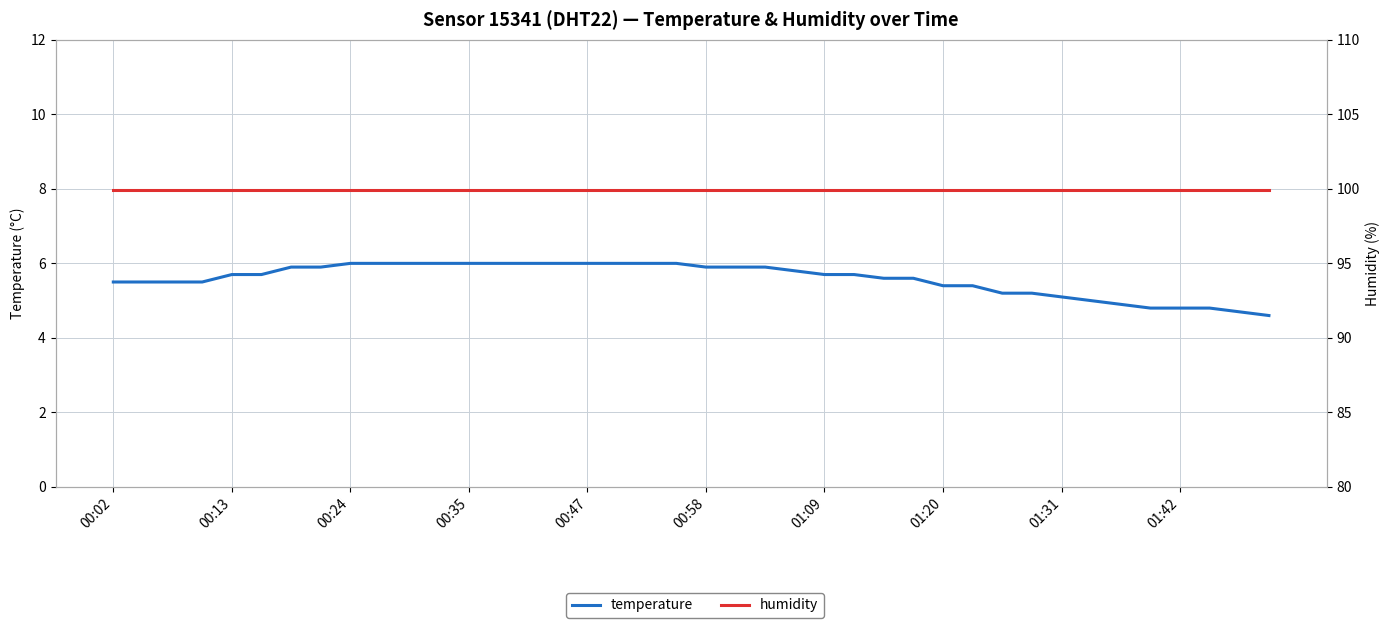

How many values in the temperature series are below 5?

6